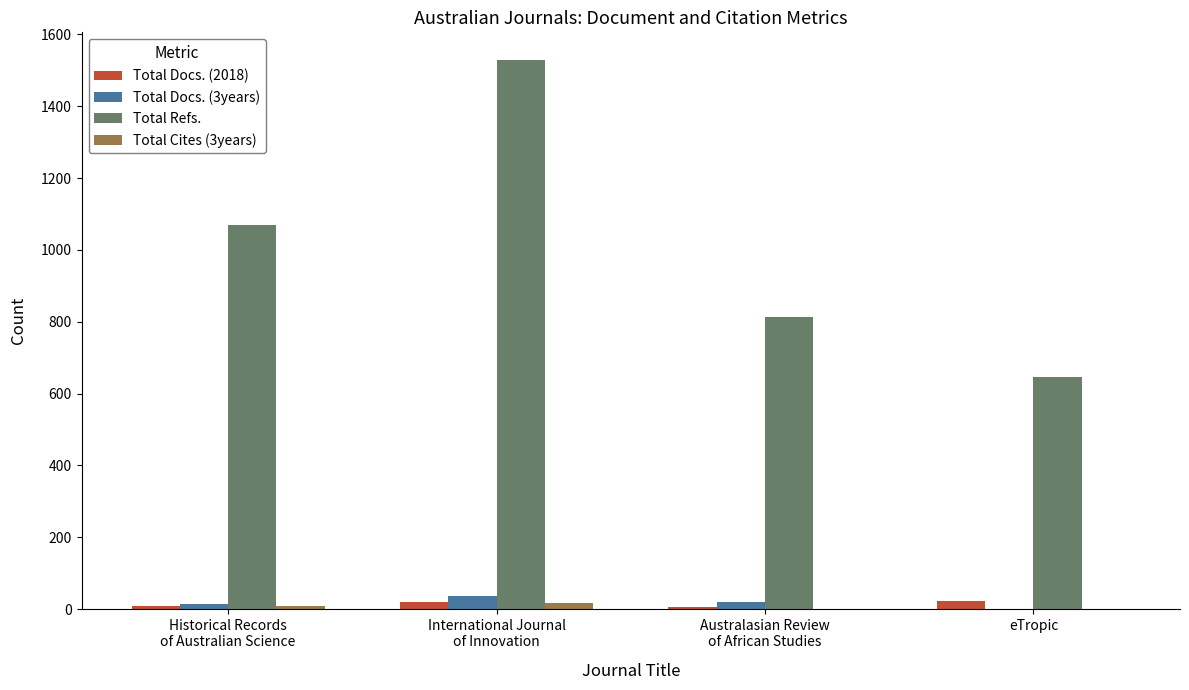

What is the greatest value displayed?

1529